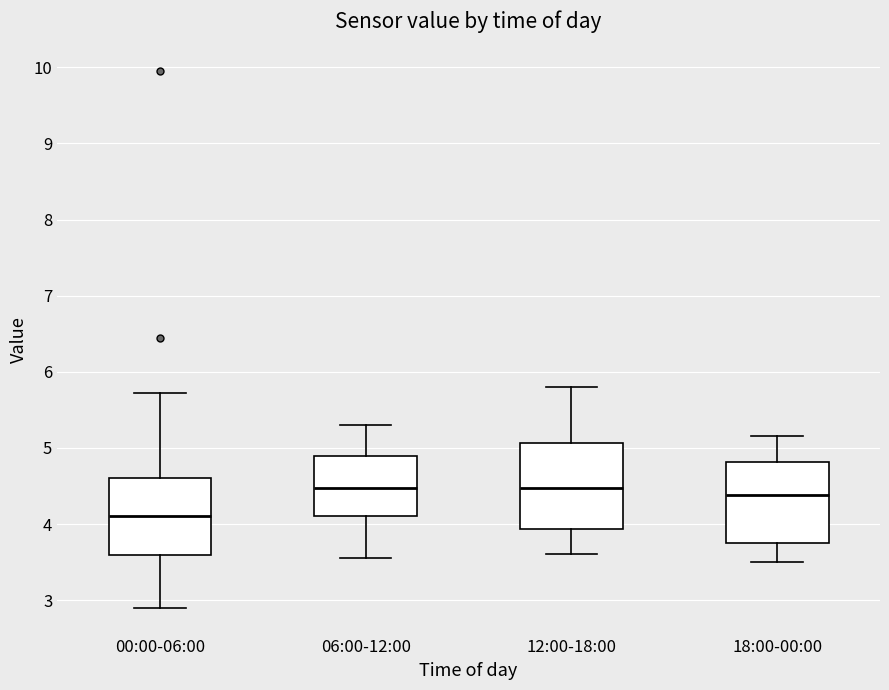

Reading left to right, transcribe this box plot: for each box, give where its median line is, the range the box spans, and where its two whiskers end, as read against the y-axis. The values are not printed on the chart, so give them approximately, as read against the axis.

00:00-06:00: median 4.1, box 3.6 to 4.6, whiskers 2.9 to 5.7
06:00-12:00: median 4.5, box 4.1 to 4.9, whiskers 3.6 to 5.3
12:00-18:00: median 4.5, box 3.9 to 5.1, whiskers 3.6 to 5.8
18:00-00:00: median 4.4, box 3.8 to 4.8, whiskers 3.5 to 5.2